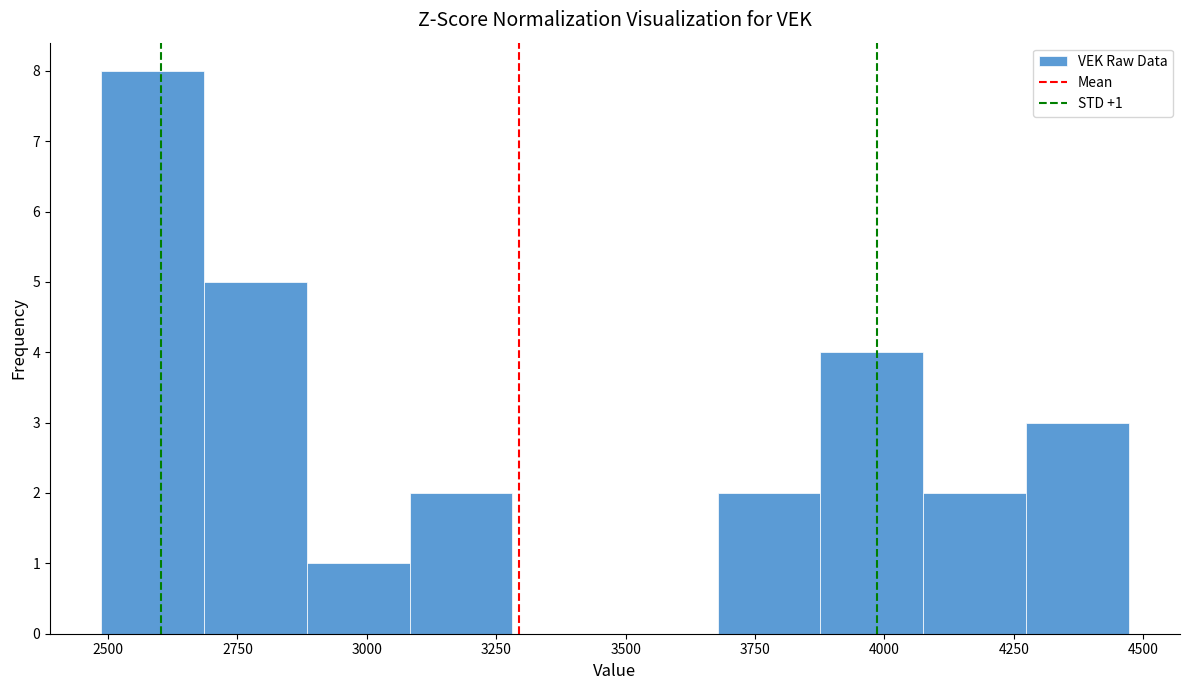

Read against the x-axis, roughly where is the centre of the tallest bar?

2600